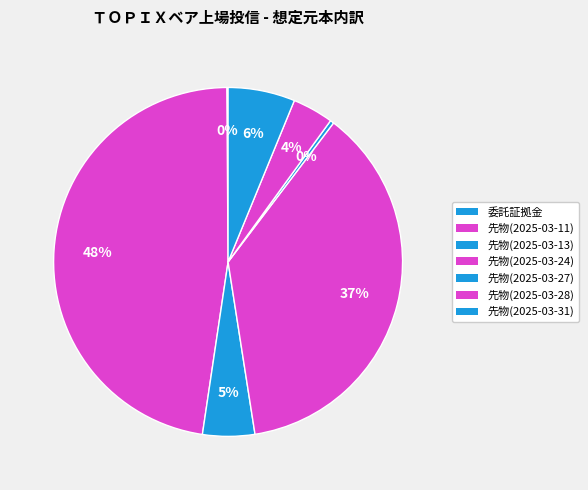

How many slices are in this pie chart?

7